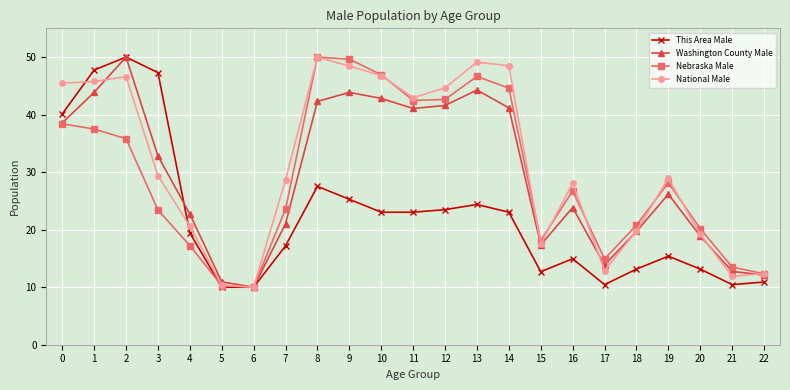

What is the value of the Nebraska Male point at the 3rd from the left?

35.8